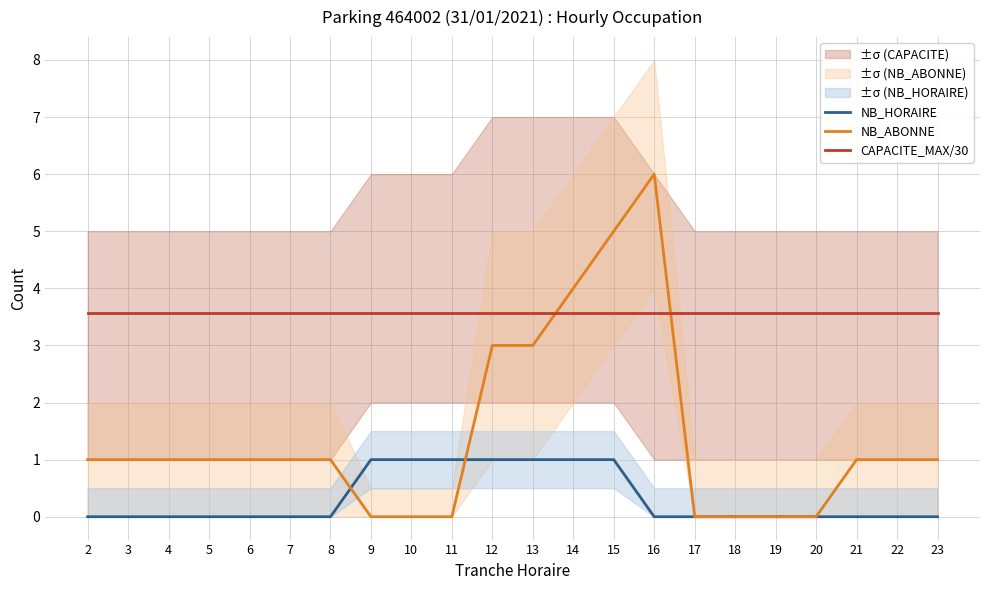

How many series are shown in this chart?

3